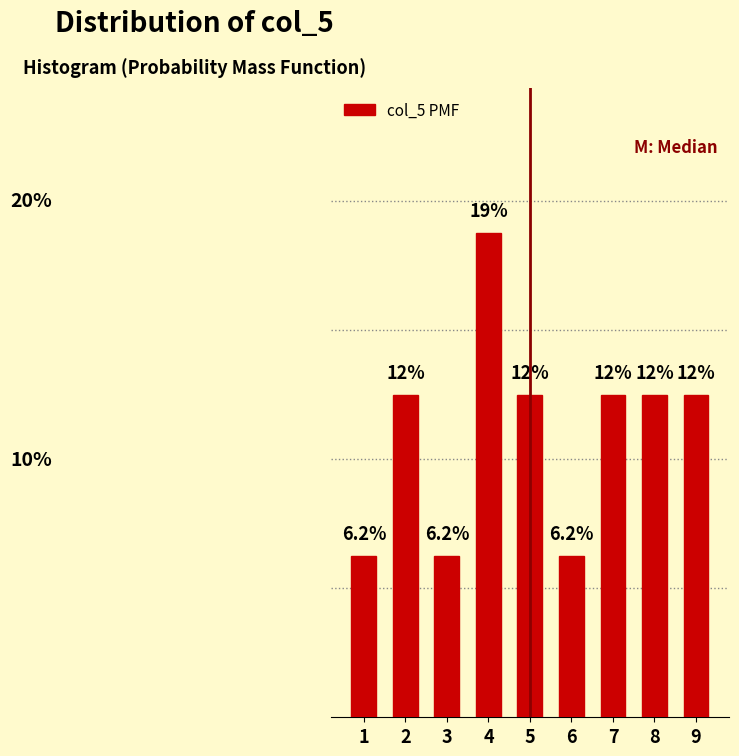

Does the chart contain any negative values?

No